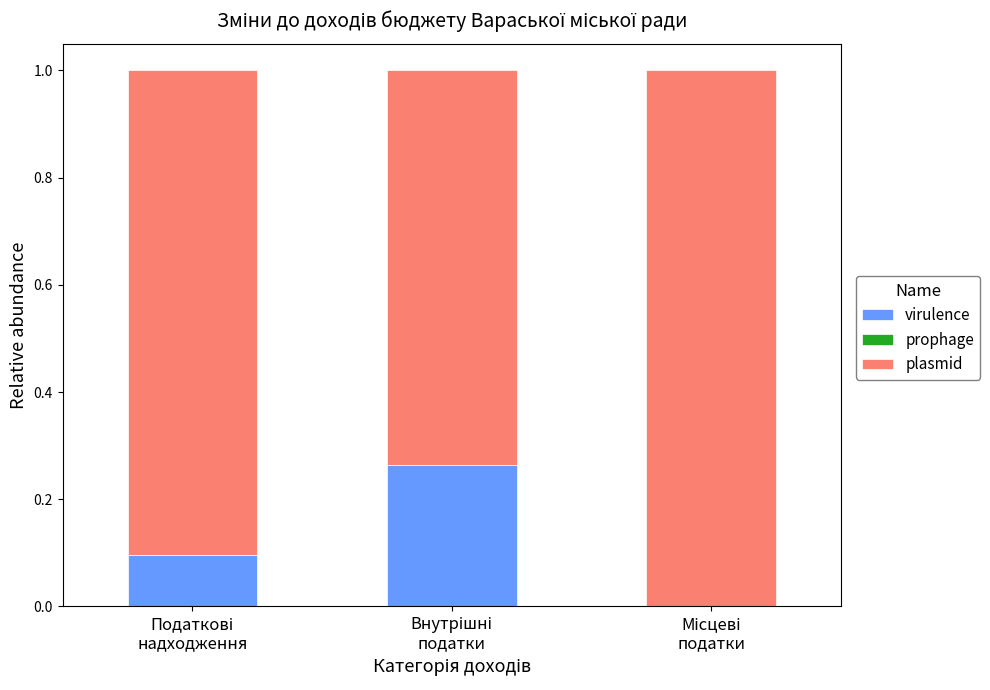

What is the label of the 2nd bar from the right?

Внутрішні
податки